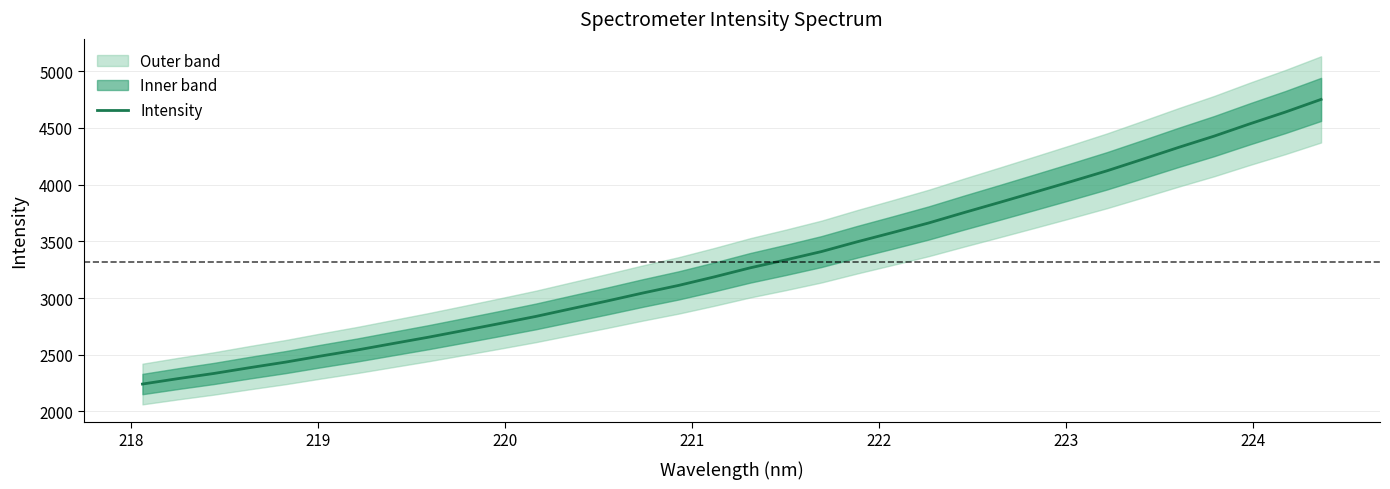

Does the chart display data point markers on the line(s)?

No